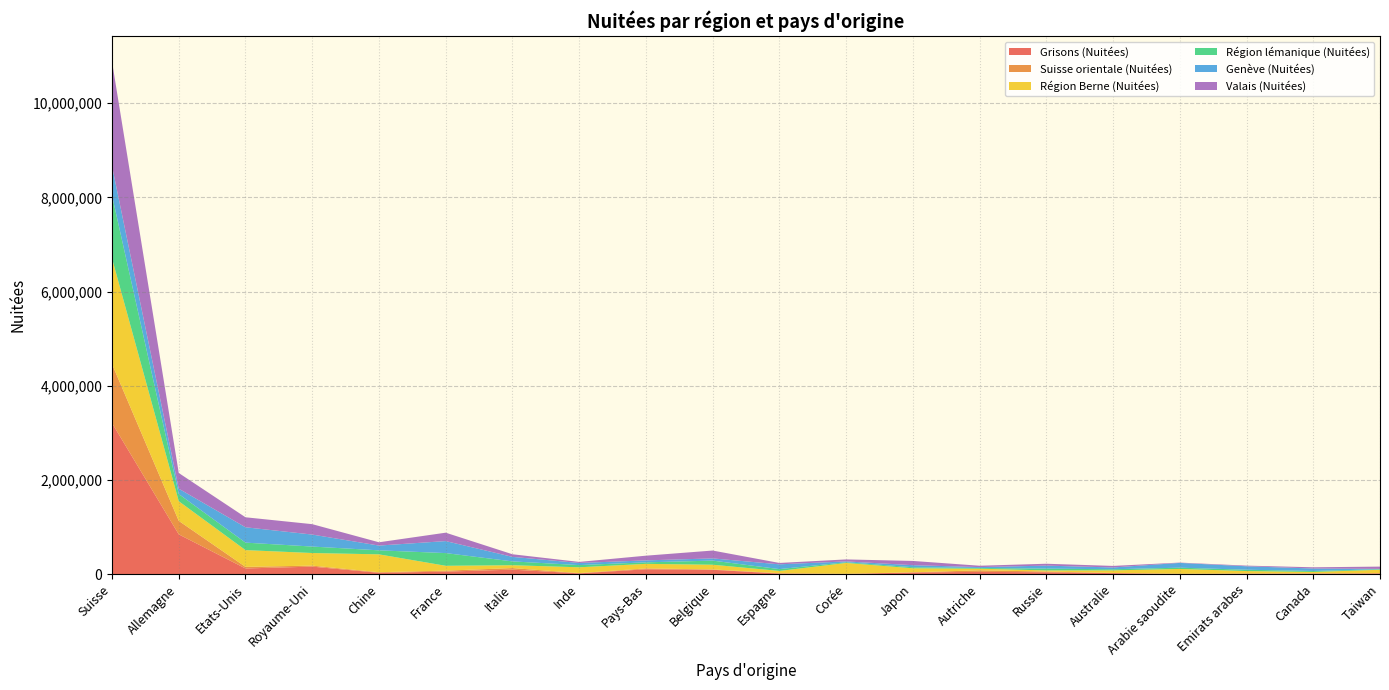

Reading right to left, transcribe all the data shown in this chart.

Grisons (Nuitées): Taiwan=17412	Canada=12455	Emirats arabes=9447	Arabie saoudite=4503	Australie=22148	Russie=40508	Autriche=48953	Japon=35985	Corée=4970	Espagne=12490	Belgique=93764	Pays-Bas=104237	Inde=17039	Italie=96112	France=54504	Chine=29307	Royaume-Uni=160355	Etats-Unis=121368	Allemagne=845242	Suisse=3208122
Suisse orientale (Nuitées): Taiwan=1566	Canada=4239	Emirats arabes=5530	Arabie saoudite=4485	Australie=4388	Russie=15952	Autriche=33173	Japon=4014	Corée=3119	Espagne=8744	Belgique=7383	Pays-Bas=18352	Inde=6499	Italie=33566	France=20793	Chine=12890	Royaume-Uni=21600	Etats-Unis=33845	Allemagne=286943	Suisse=1253631
Région Berne (Nuitées): Taiwan=75037	Canada=30370	Emirats arabes=51599	Arabie saoudite=102319	Australie=54449	Russie=23376	Autriche=34325	Japon=85141	Corée=230429	Espagne=47762	Belgique=99625	Pays-Bas=96715	Inde=122889	Italie=60646	France=102761	Chine=378965	Royaume-Uni=267462	Etats-Unis=355841	Allemagne=417079	Suisse=2242519
Région lémanique (Nuitées): Taiwan=12070	Canada=20818	Emirats arabes=27981	Arabie saoudite=26948	Australie=23726	Russie=38093	Autriche=15443	Japon=22647	Corée=14480	Espagne=38868	Belgique=87431	Pays-Bas=32054	Inde=46552	Italie=81226	France=269879	Chine=85138	Royaume-Uni=137159	Etats-Unis=159057	Allemagne=152322	Suisse=1336282
Genève (Nuitées): Taiwan=5950	Canada=52761	Emirats arabes=73222	Arabie saoudite=101151	Australie=38108	Russie=63943	Autriche=18545	Japon=43367	Corée=18215	Espagne=101475	Belgique=46651	Pays-Bas=41661	Inde=45149	Italie=96165	France=254758	Chine=101126	Royaume-Uni=254431	Etats-Unis=325714	Allemagne=113478	Suisse=620589
Valais (Nuitées): Taiwan=48928	Canada=25734	Emirats arabes=13950	Arabie saoudite=6779	Australie=32622	Russie=39709	Autriche=29049	Japon=90011	Corée=42337	Espagne=29094	Belgique=167150	Pays-Bas=99740	Inde=22370	Italie=55421	France=178371	Chine=69938	Royaume-Uni=220827	Etats-Unis=212192	Allemagne=333125	Suisse=2220259